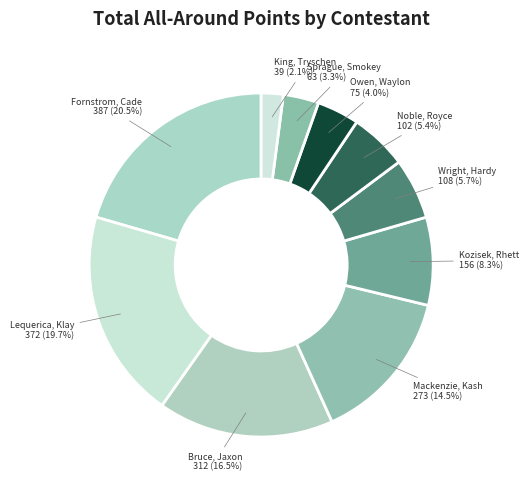

Is it true that King, Tryschen is 16% of the pie?

False